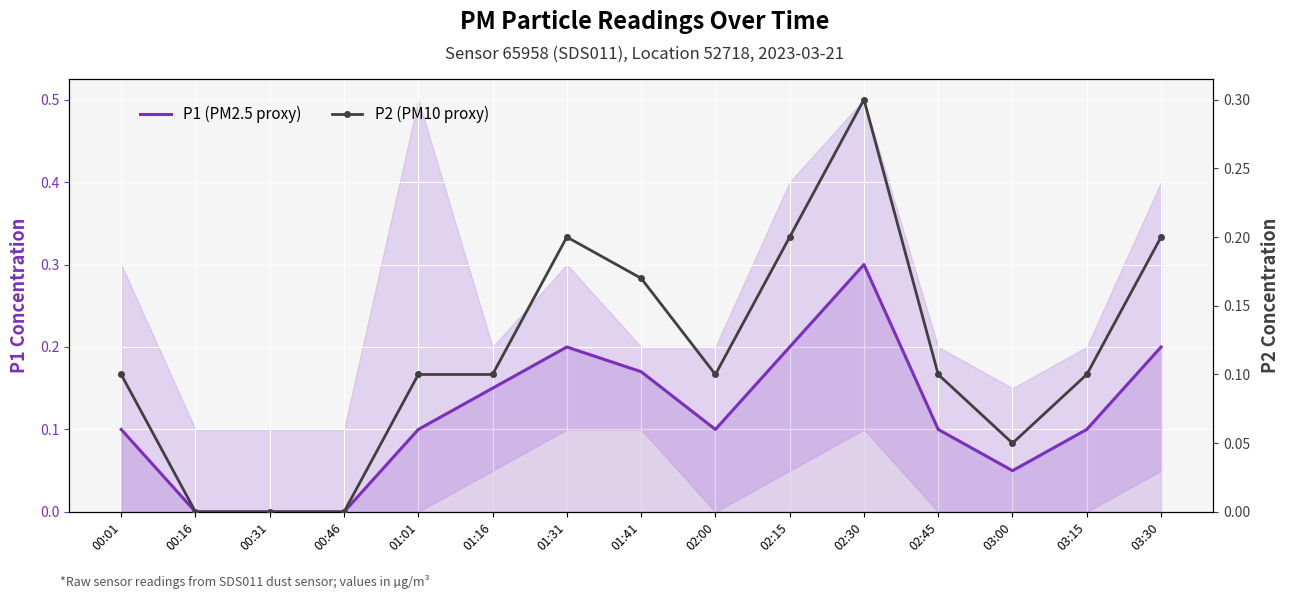

What is the value of the P1 (PM2.5 proxy) point at the 6th from the left?

0.1